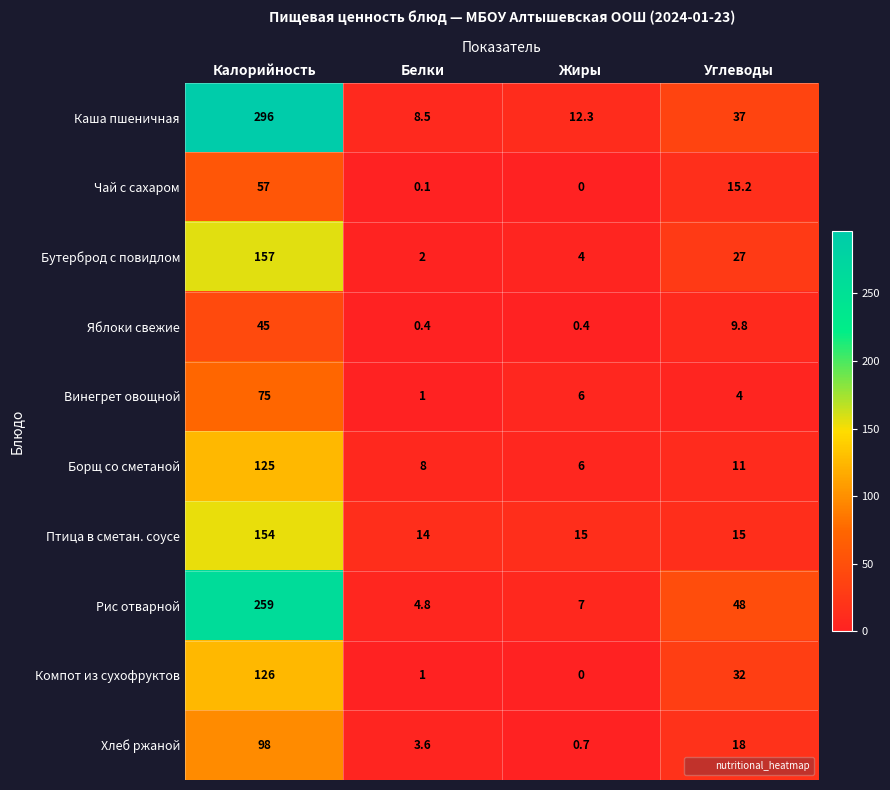

Which series has the largest total across all categories?

Каша пшеничная